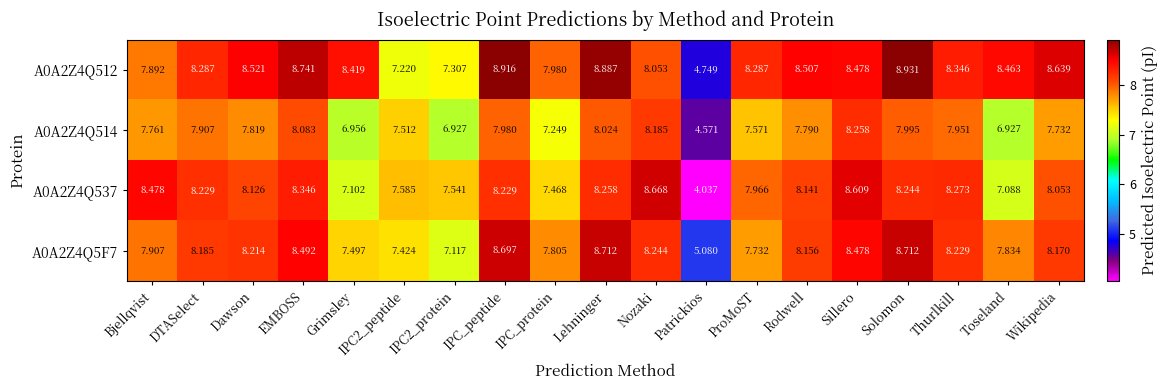

Where does the A0A2Z4Q514 series first go above 7?

Bjellqvist